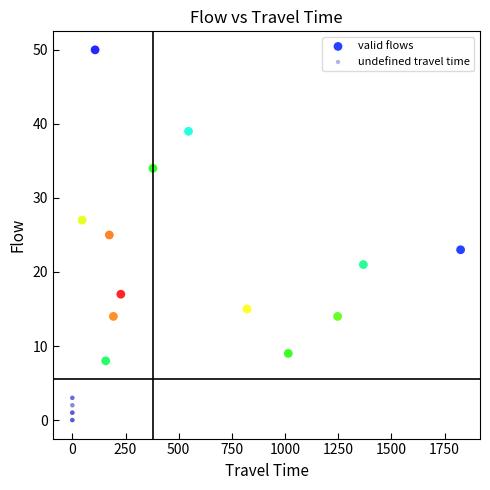

Which series reaches the minimum Y coordinate?

undefined travel time